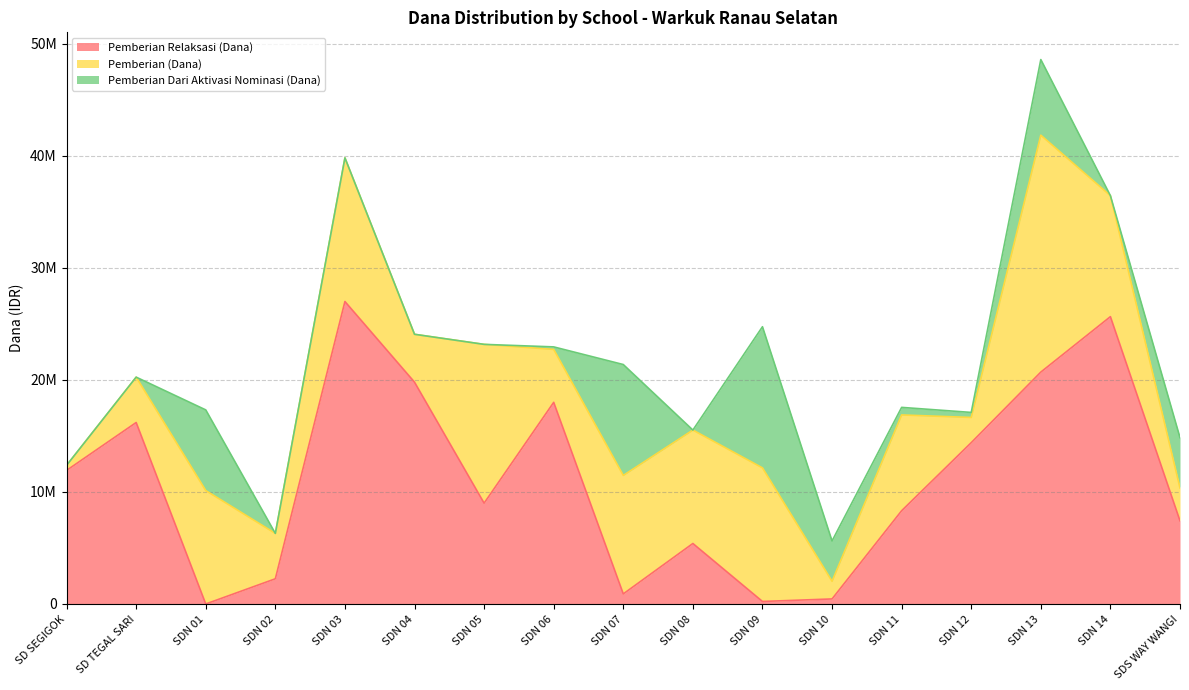

Does the chart have visible grid lines?

Yes